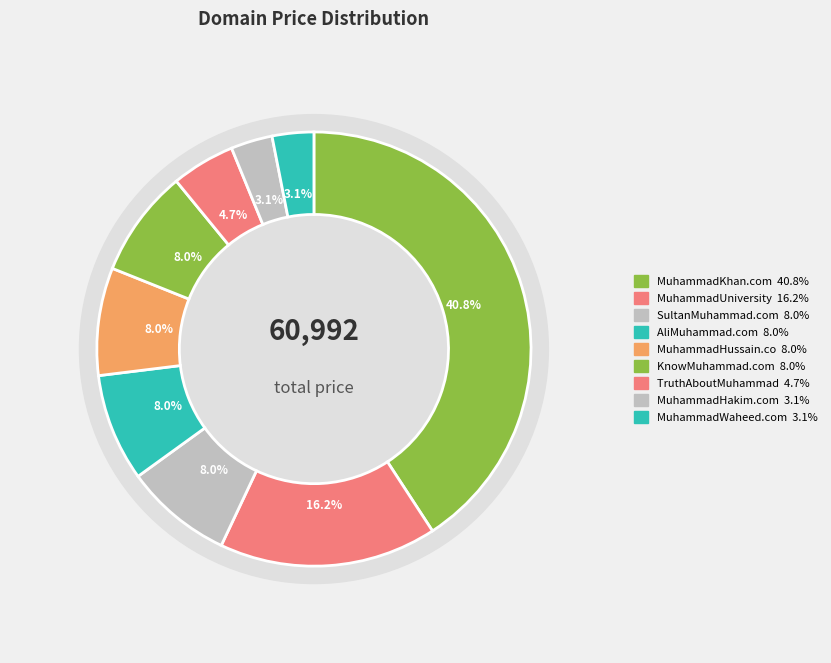

True or false: MuhammadHakim.com accounts for 3% of the total.

True